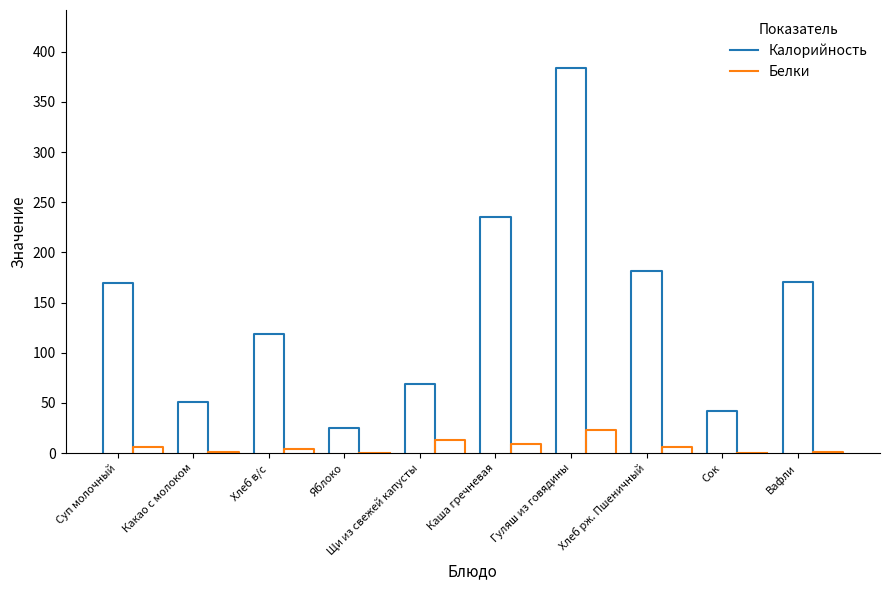

Which label corresponds to the largest value in the chart?

Гуляш из говядины